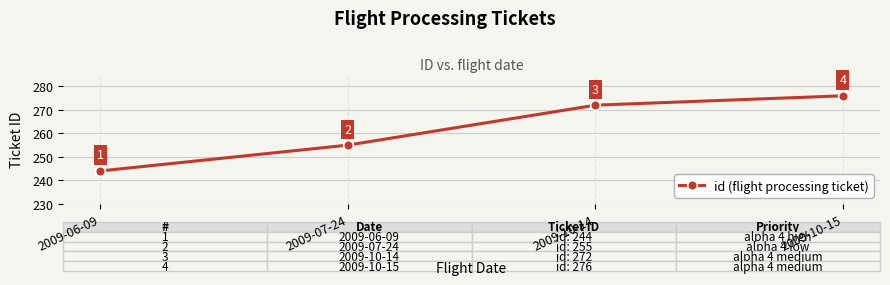

What is the label of the 4th point from the right?

2009-06-09